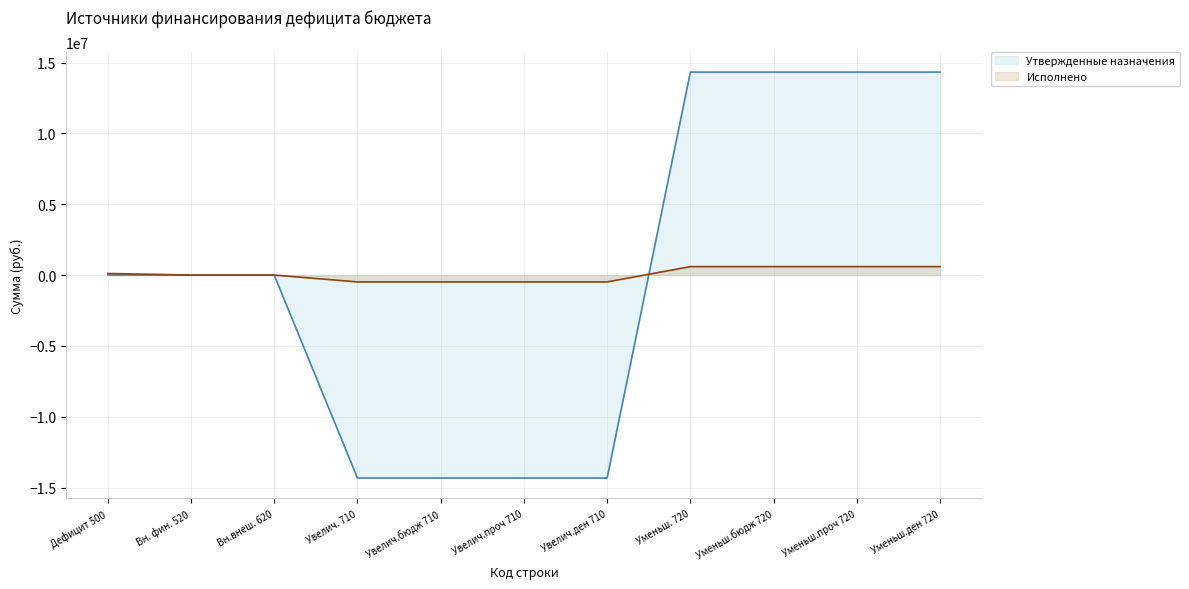

What is the average value of the Исполнено series?

50184.8